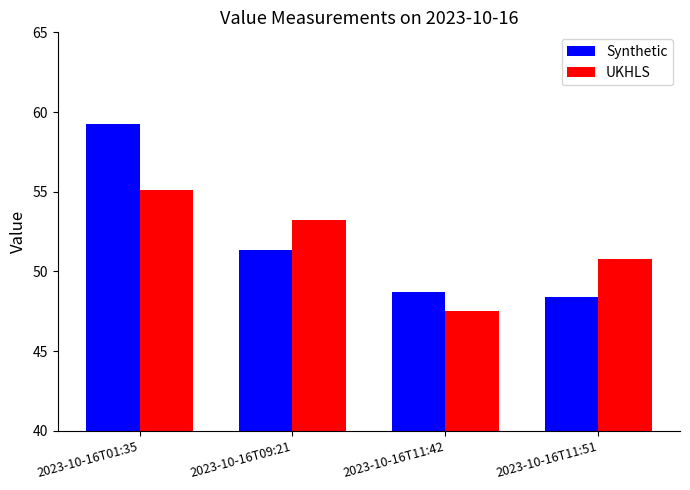

Rank the series at 2023-10-16T11:51 from lowest to highest value.

Synthetic, UKHLS